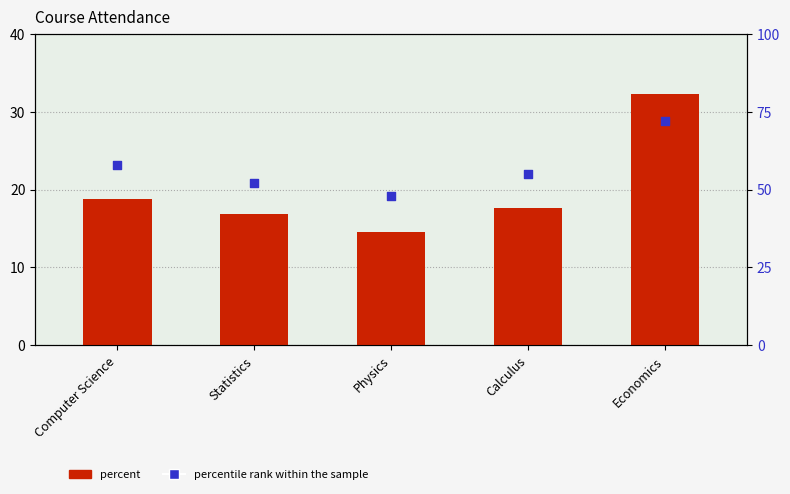

Which series contains the highest Y value?

percentile rank within the sample